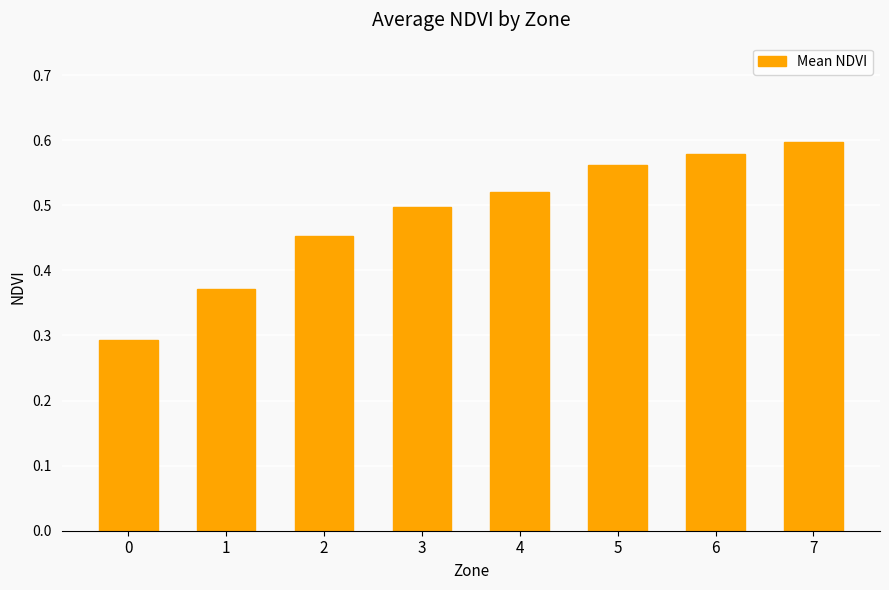

Count the values in the range 0 to 1.

8